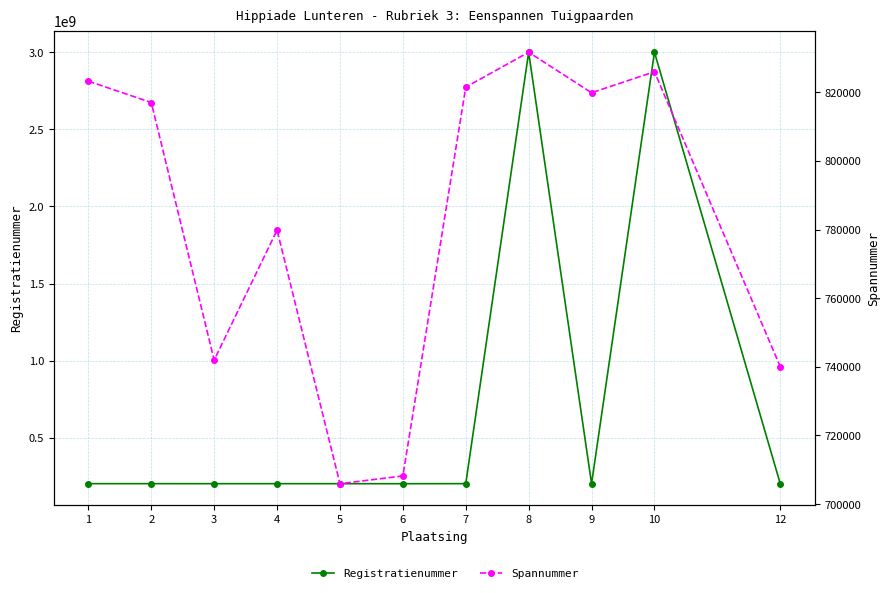

The value of Spannummer at 3 is 436151. True or false?

False